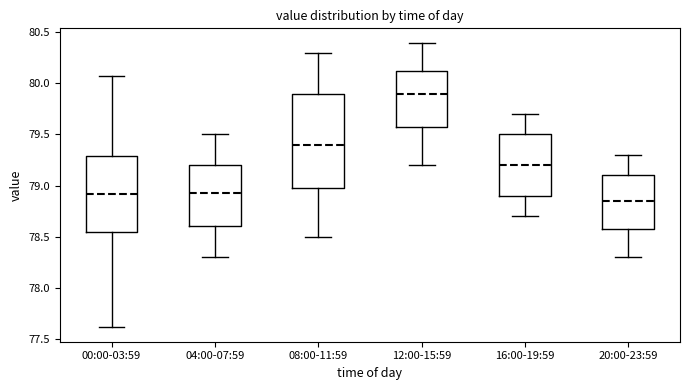

Which box is the tallest, from its lower edge to its upper edge?

08:00-11:59